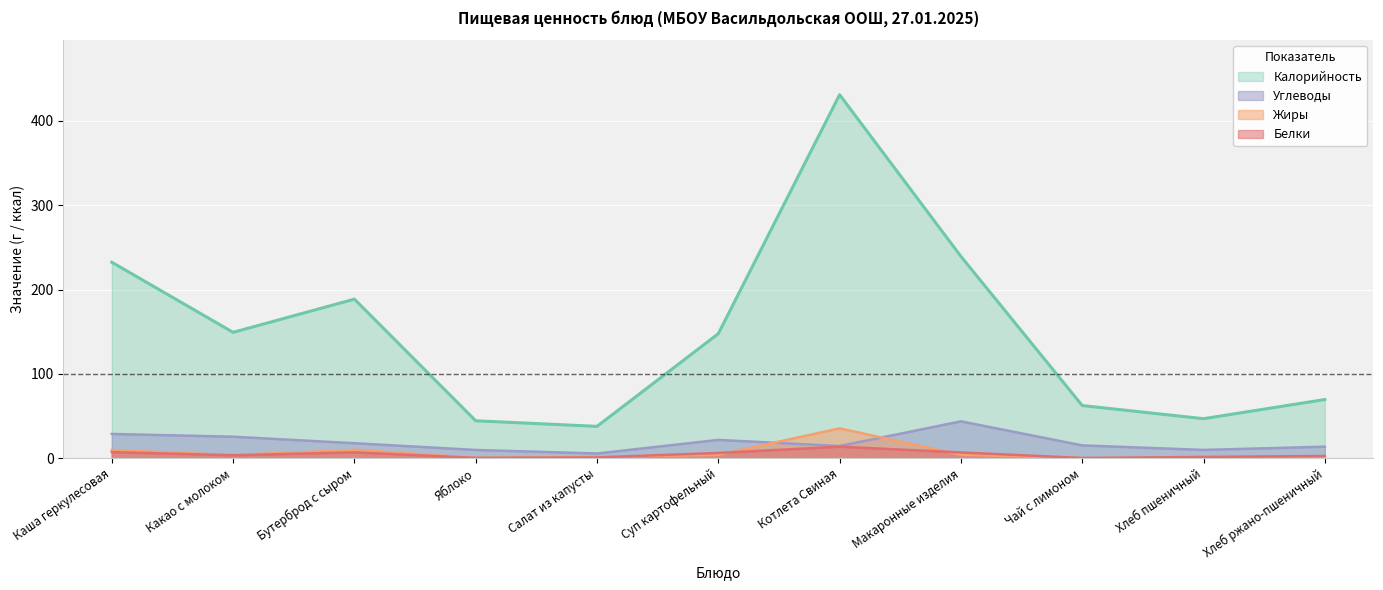

True or false: Углеводы and Белки intersect in this chart.

False